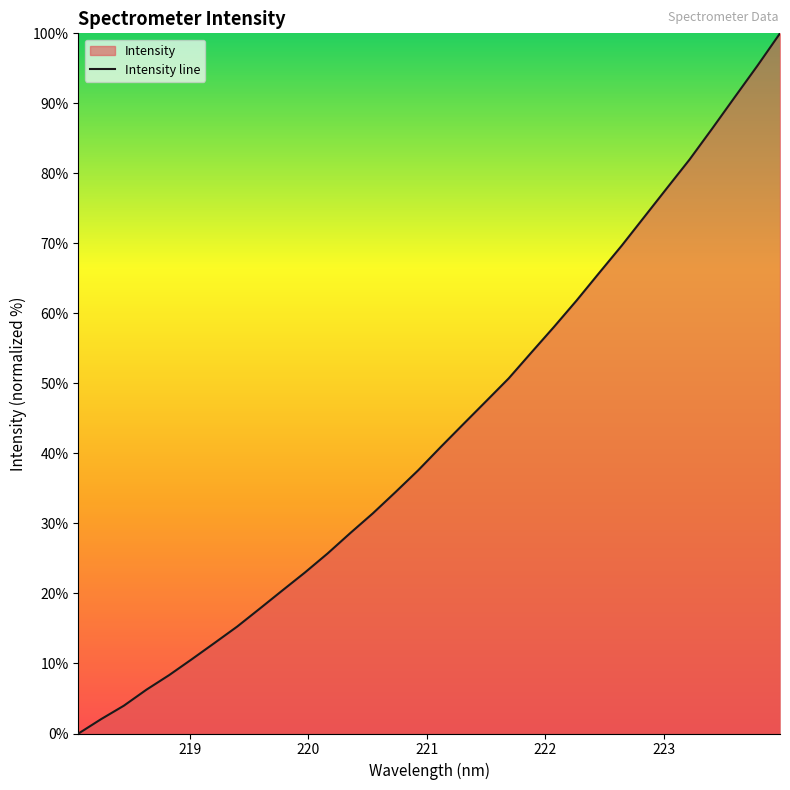

What is the value of the 18th point from the left?

44.2